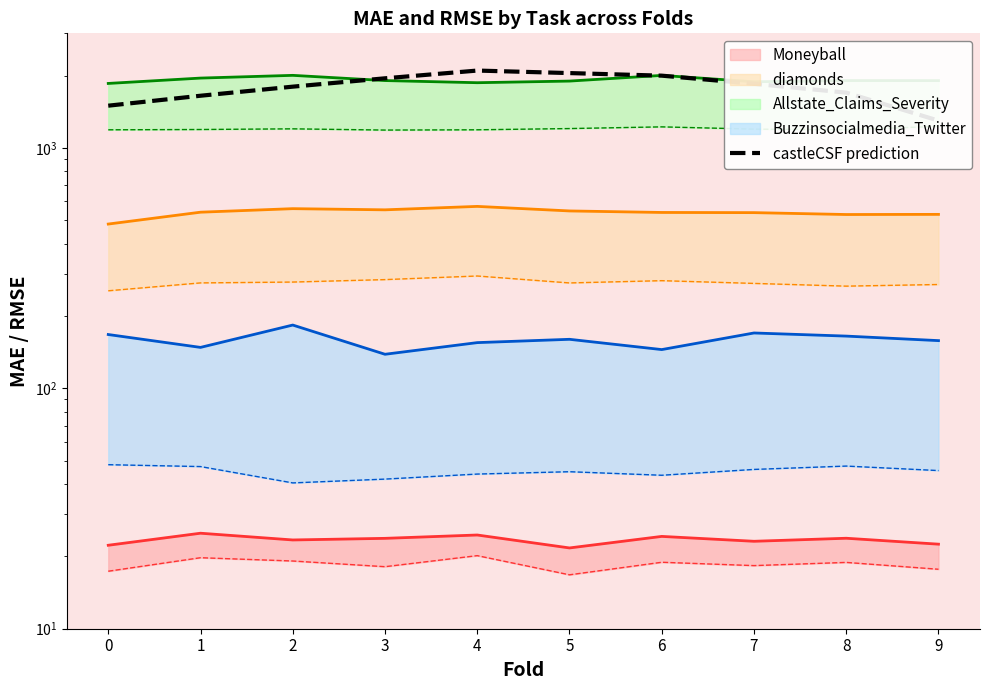

At which label is the value closest to 1700?

8